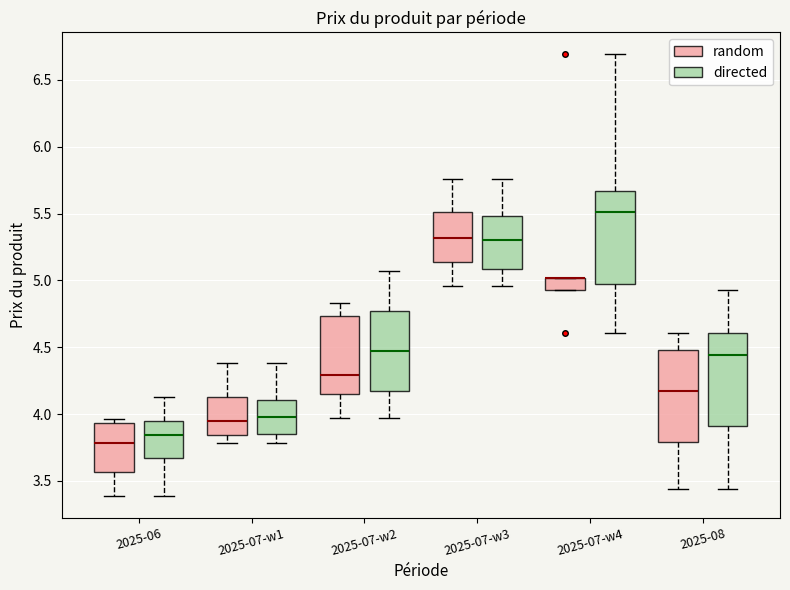

Reading left to right, read every box against the y-axis: the position of its median line, the range the box covers, and the ends of its whiskers. The values are not printed on the chart, so give them approximately, as read against the axis.

2025-06 (random): median 3.80, box 3.55 to 3.95, whiskers 3.40 to 3.95 (just above the box's upper edge)
2025-06 (directed): median 3.85, box 3.70 to 3.95, whiskers 3.40 to 4.15
2025-07-w1 (random): median 3.95, box 3.85 to 4.15, whiskers 3.80 to 4.40
2025-07-w1 (directed): median 4.00, box 3.85 to 4.10, whiskers 3.80 to 4.40
2025-07-w2 (random): median 4.30, box 4.15 to 4.75, whiskers 3.95 to 4.85
2025-07-w2 (directed): median 4.45, box 4.15 to 4.75, whiskers 3.95 to 5.05
2025-07-w3 (random): median 5.30, box 5.15 to 5.50, whiskers 4.95 to 5.75
2025-07-w3 (directed): median 5.30, box 5.10 to 5.50, whiskers 4.95 to 5.75
2025-07-w4 (random): median 5.00 (drawn on the box's upper edge), box 4.95 to 5.00, whiskers 4.95 to 5.00
2025-07-w4 (directed): median 5.50, box 5.00 to 5.65, whiskers 4.60 to 6.70
2025-08 (random): median 4.20, box 3.80 to 4.50, whiskers 3.45 to 4.60
2025-08 (directed): median 4.45, box 3.90 to 4.60, whiskers 3.45 to 4.95